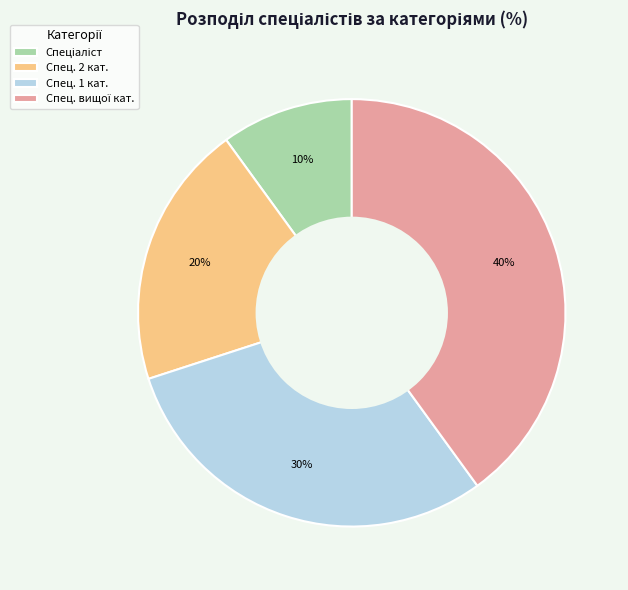

To the nearest percent, what is the difference between the largest and smallest slice percentages?

30%